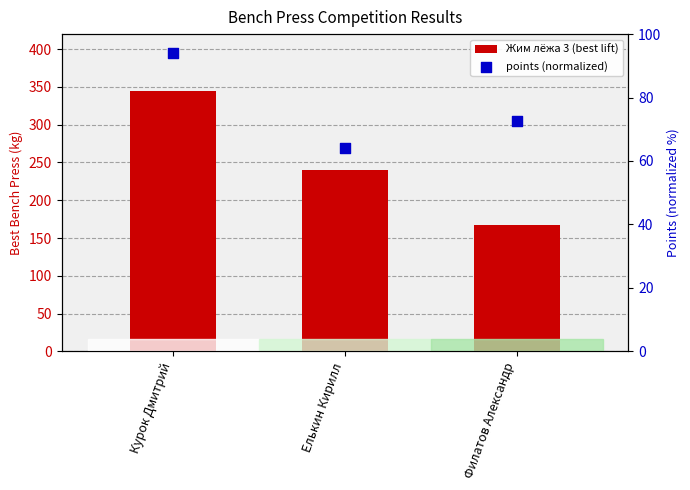

At which category is the sum across all series the highest?

Курок Дмитрий